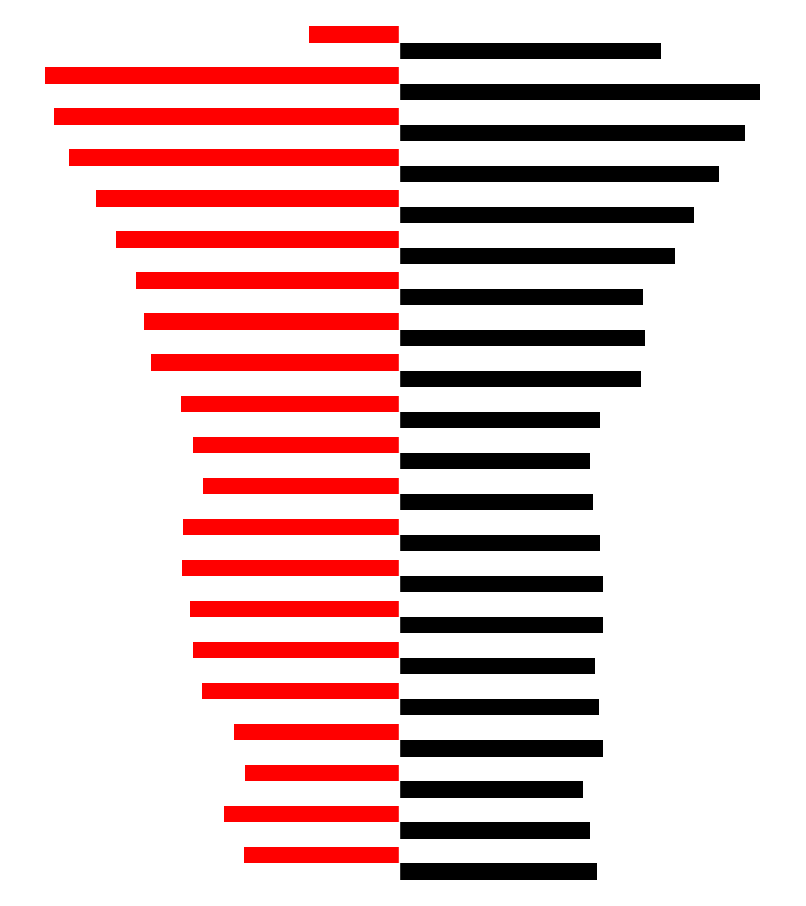

True or false: rezidenti has a value of 3943747 at 0.0.

False